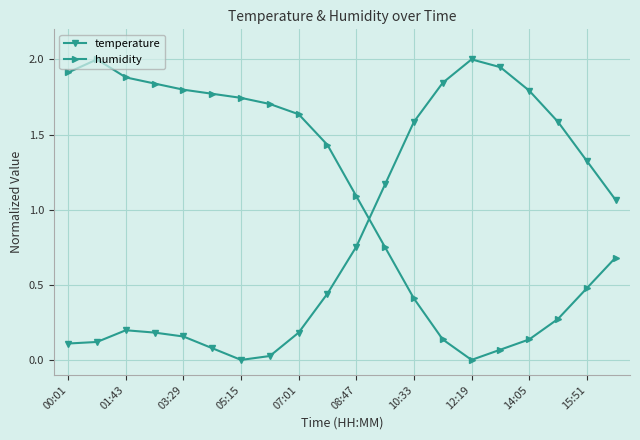

Which series ends up on top after the final intersection of humidity and temperature?

temperature